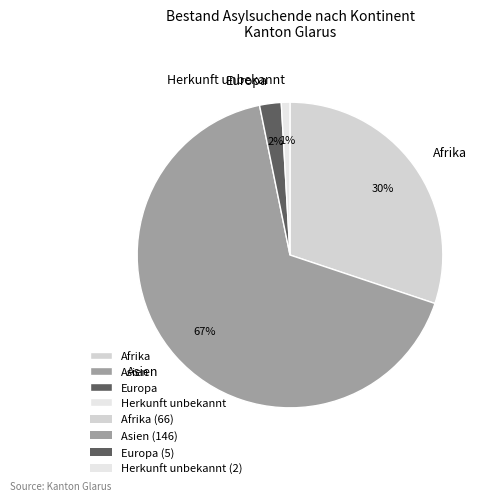

What percentage is the Asien slice, to the nearest percent?

67%